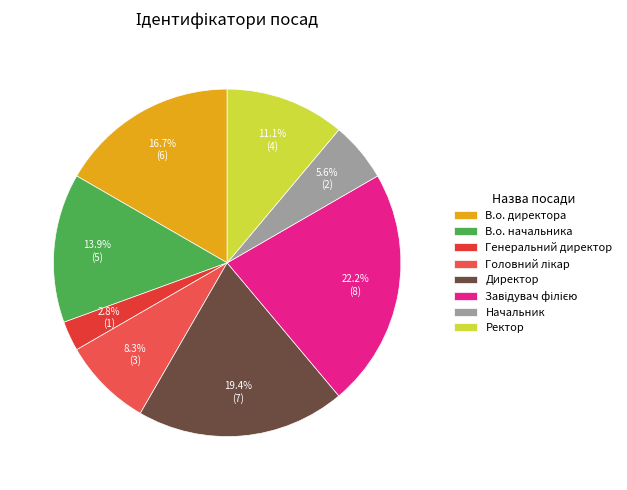

Rank the categories by value from lowest to highest.

Генеральний директор, Начальник, Головний лікар, Ректор, В.о. начальника, В.о. директора, Директор, Завідувач філією